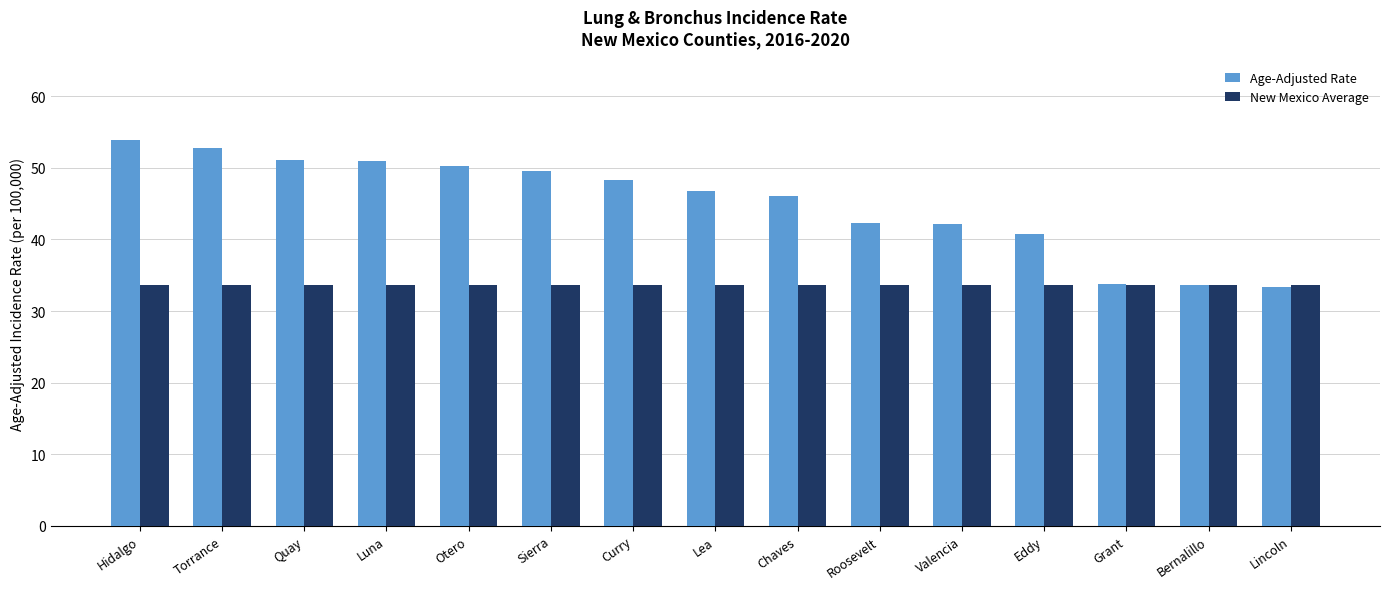

Which series changed the most between Lea and Eddy?

Age-Adjusted Rate